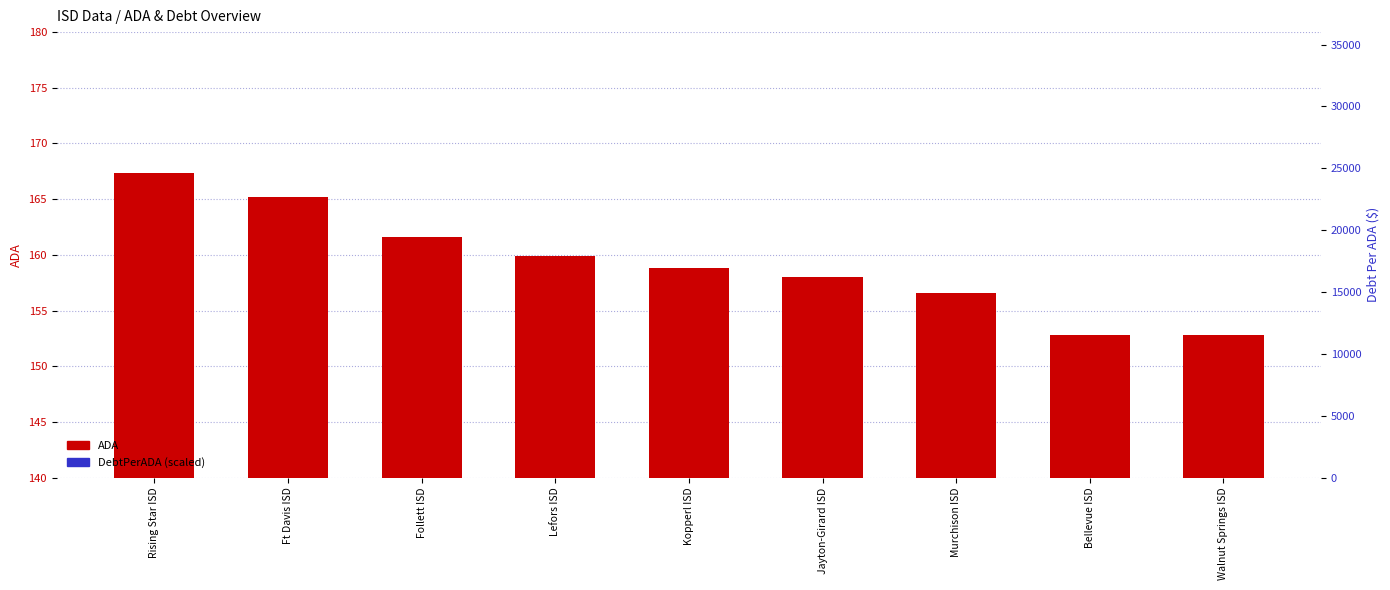

True or false: DebtPerADA (scaled) has a value of -14.5 at Walnut Springs ISD.

False